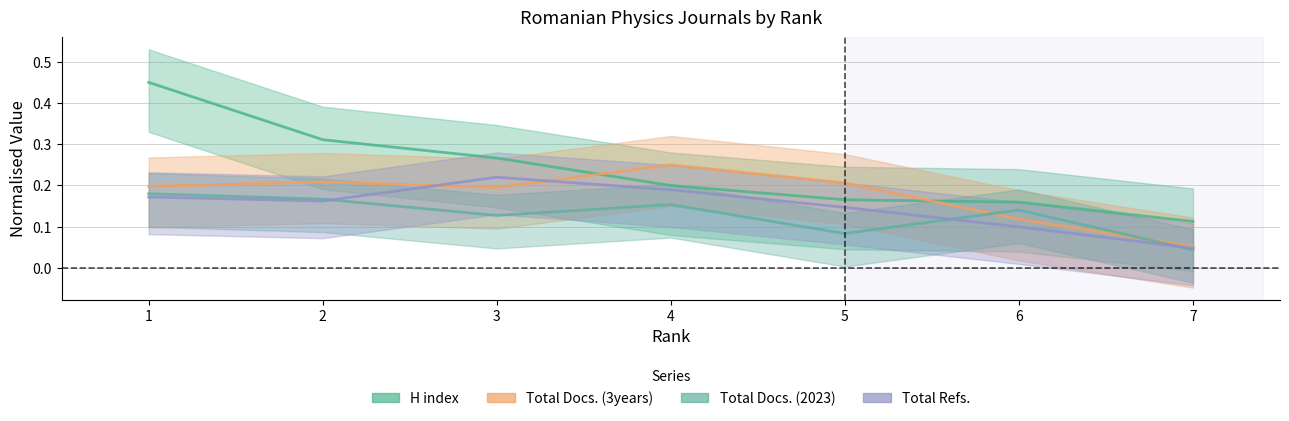

Reading right to left, list all the values displayed in this chart.

H index: 7=0.1	6=0.2	5=0.2	4=0.2	3=0.3	2=0.3	1=0.5
Total Docs. (2023): 7=0.0	6=0.1	5=0.1	4=0.2	3=0.1	2=0.2	1=0.2
Total Docs. (3years): 7=0.1	6=0.1	5=0.2	4=0.2	3=0.2	2=0.2	1=0.2
Total Refs.: 7=0.0	6=0.1	5=0.1	4=0.2	3=0.2	2=0.2	1=0.2